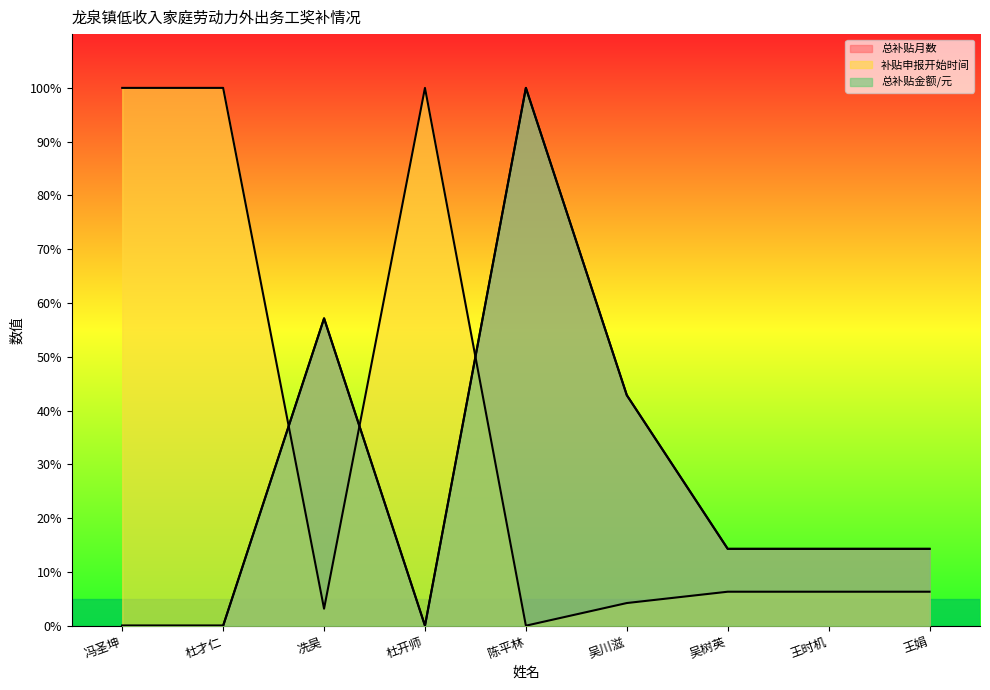

Reading left to right, transcribe all the data shown in this chart.

总补贴月数: 0.0	0.0	57.1	0.0	100.0	42.9	14.3	14.3	14.3
补贴申报开始时间: 100.0	100.0	3.2	100.0	0.0	4.2	6.3	6.3	6.3
总补贴金额/元: 0.0	0.0	57.1	0.0	100.0	42.9	14.3	14.3	14.3